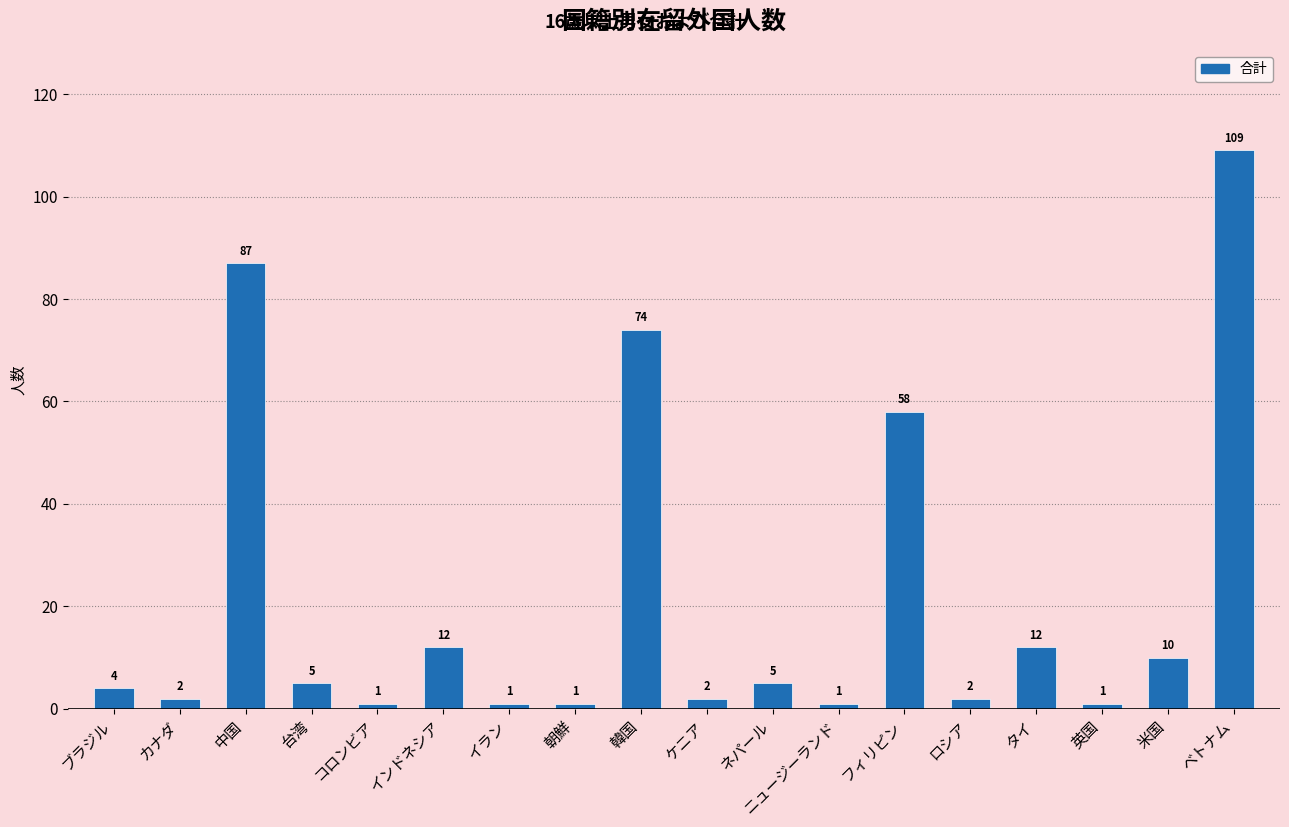

What is the greatest value displayed?

109